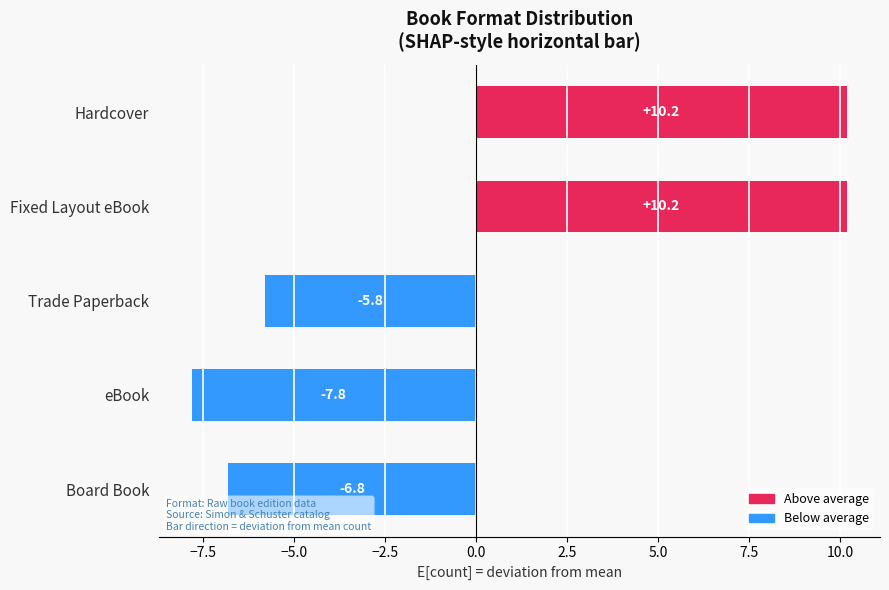

Does the chart contain stacked bars?

No